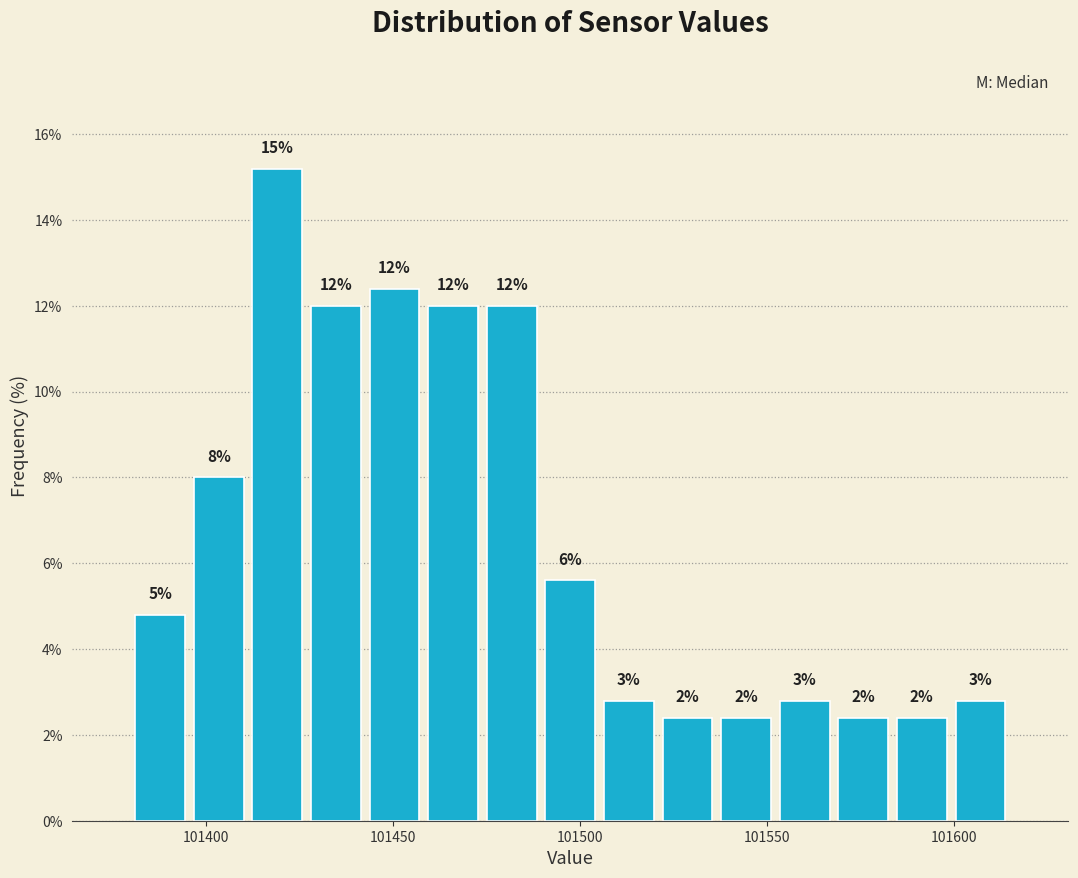

Read against the x-axis, roughly where is the centre of the tallest bar?

101420